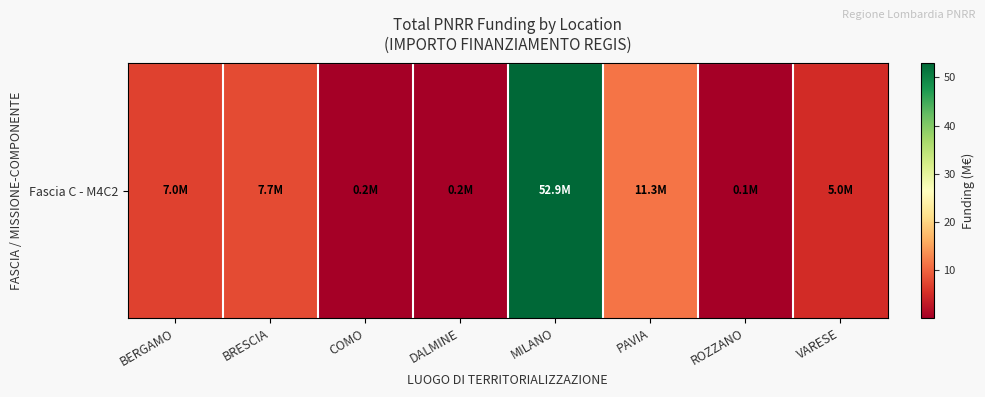

What is the difference between the maximum and minimum values?

52.8